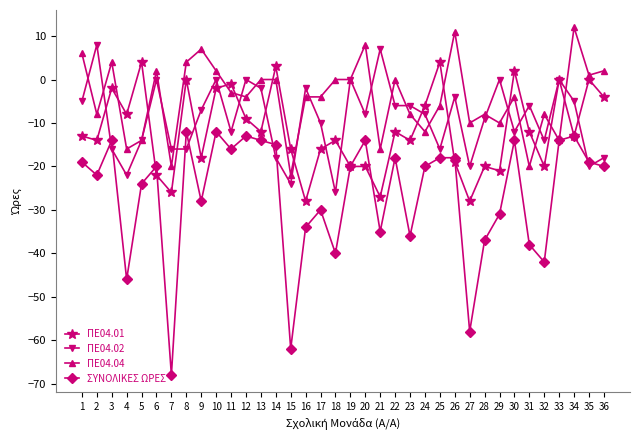

Reading left to right, extract all data points from this chart.

ΠΕ04.01: -13	-14	-2	-8	4	-22	-26	0	-18	-2	-1	-9	-12	3	-16	-28	-16	-14	-20	-20	-27	-12	-14	-6	4	-19	-28	-20	-21	2	-12	-20	0	-13	0	-4
ΠΕ04.02: -5	8	-16	-22	-14	0	-16	-16	-7	0	-12	0	-2	-18	-24	-2	-10	-26	0	-8	7	-6	-6	-8	-16	-4	-20	-9	0	-12	-6	-14	0	-5	-20	-18
ΠΕ04.04: 6	-8	4	-16	-14	2	-20	4	7	2	-3	-4	0	0	-22	-4	-4	0	0	8	-16	0	-8	-12	-6	11	-10	-8	-10	-4	-20	-8	-14	12	1	2
ΣΥΝΟΛΙΚΕΣ ΩΡΕΣ: -19	-22	-14	-46	-24	-20	-68	-12	-28	-12	-16	-13	-14	-15	-62	-34	-30	-40	-20	-14	-35	-18	-36	-20	-18	-18	-58	-37	-31	-14	-38	-42	-14	-13	-19	-20